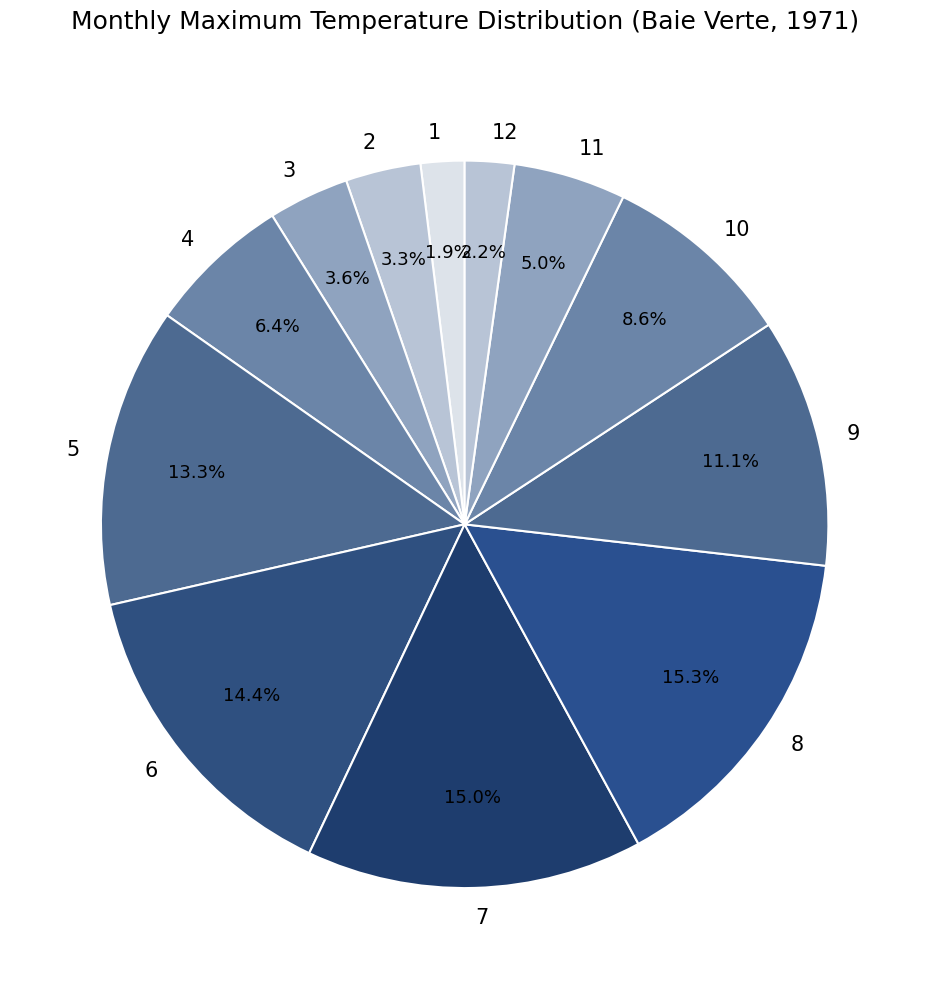

Count the number of slices in the pie.

12